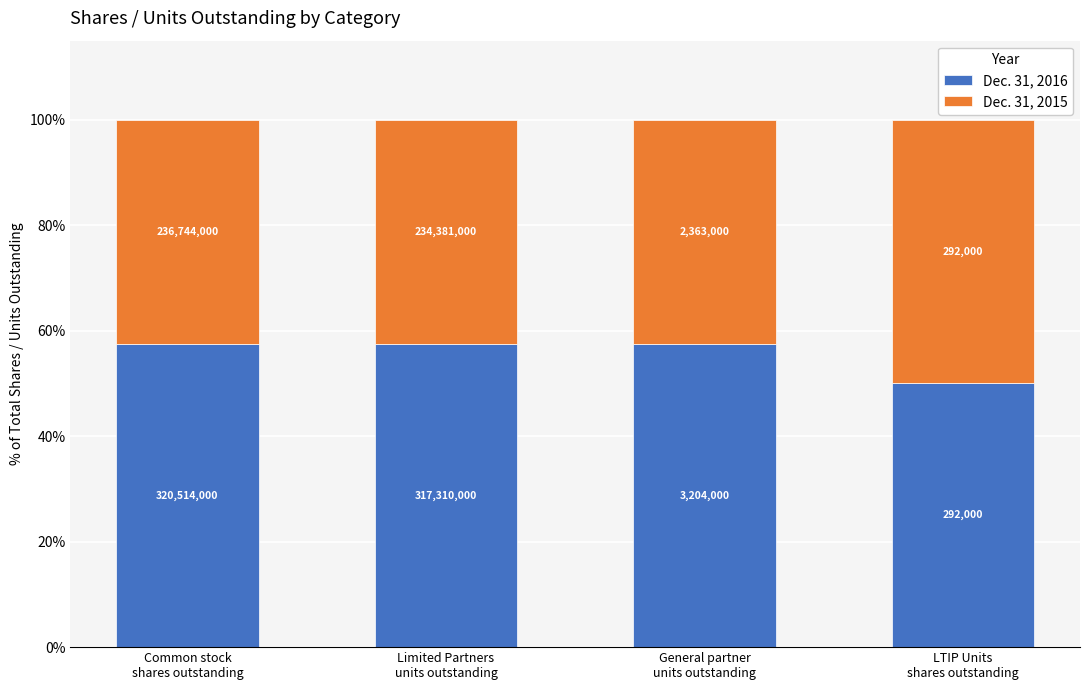

How many bars are there in total?

4